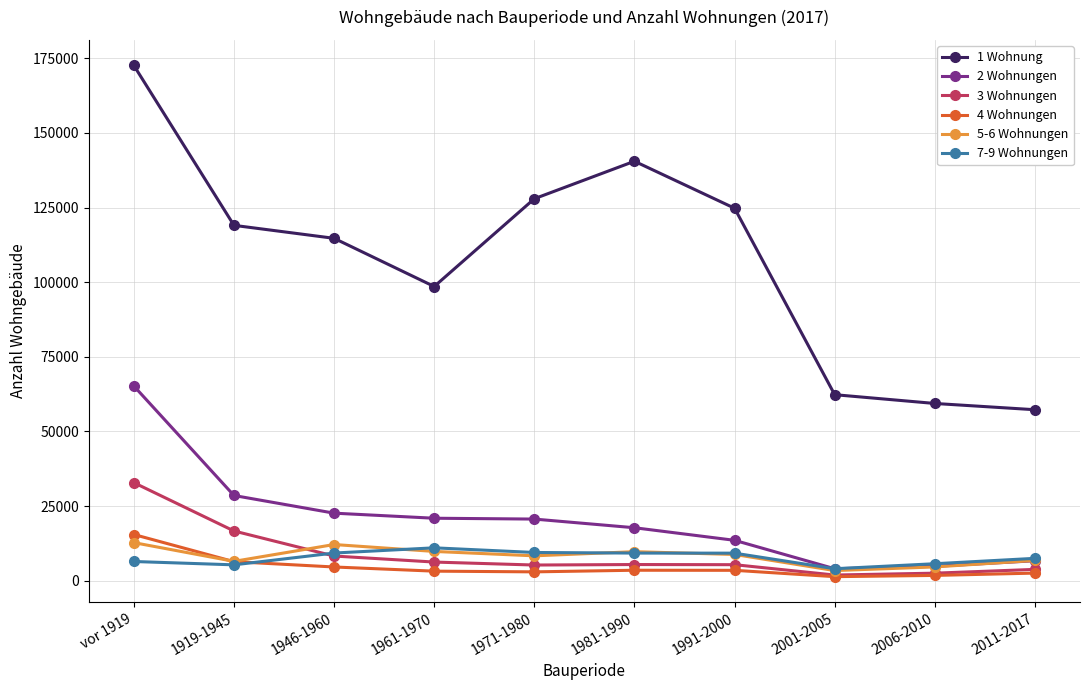

Count the number of categories in the chart.

10